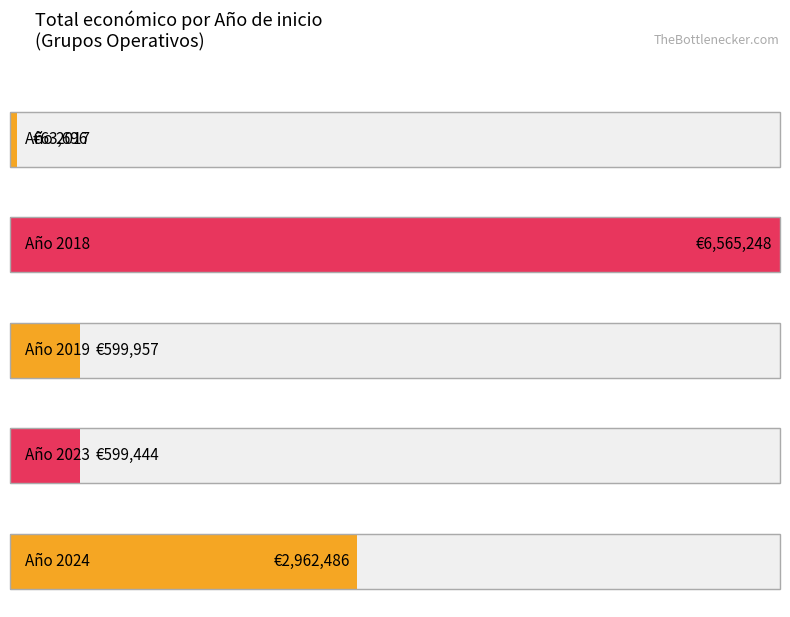

Where is the data nearest to the value 2898510?

2024